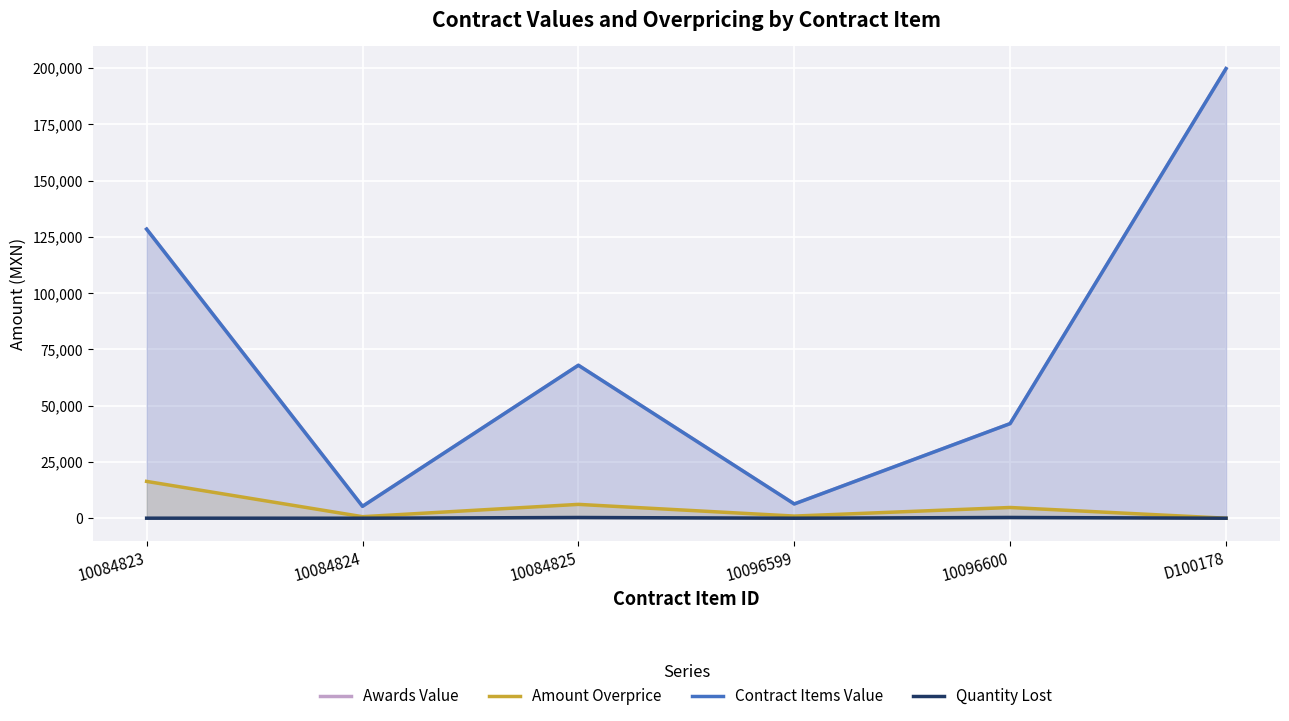

Which series changed the most between 10084825 and 10096599?

Awards Value